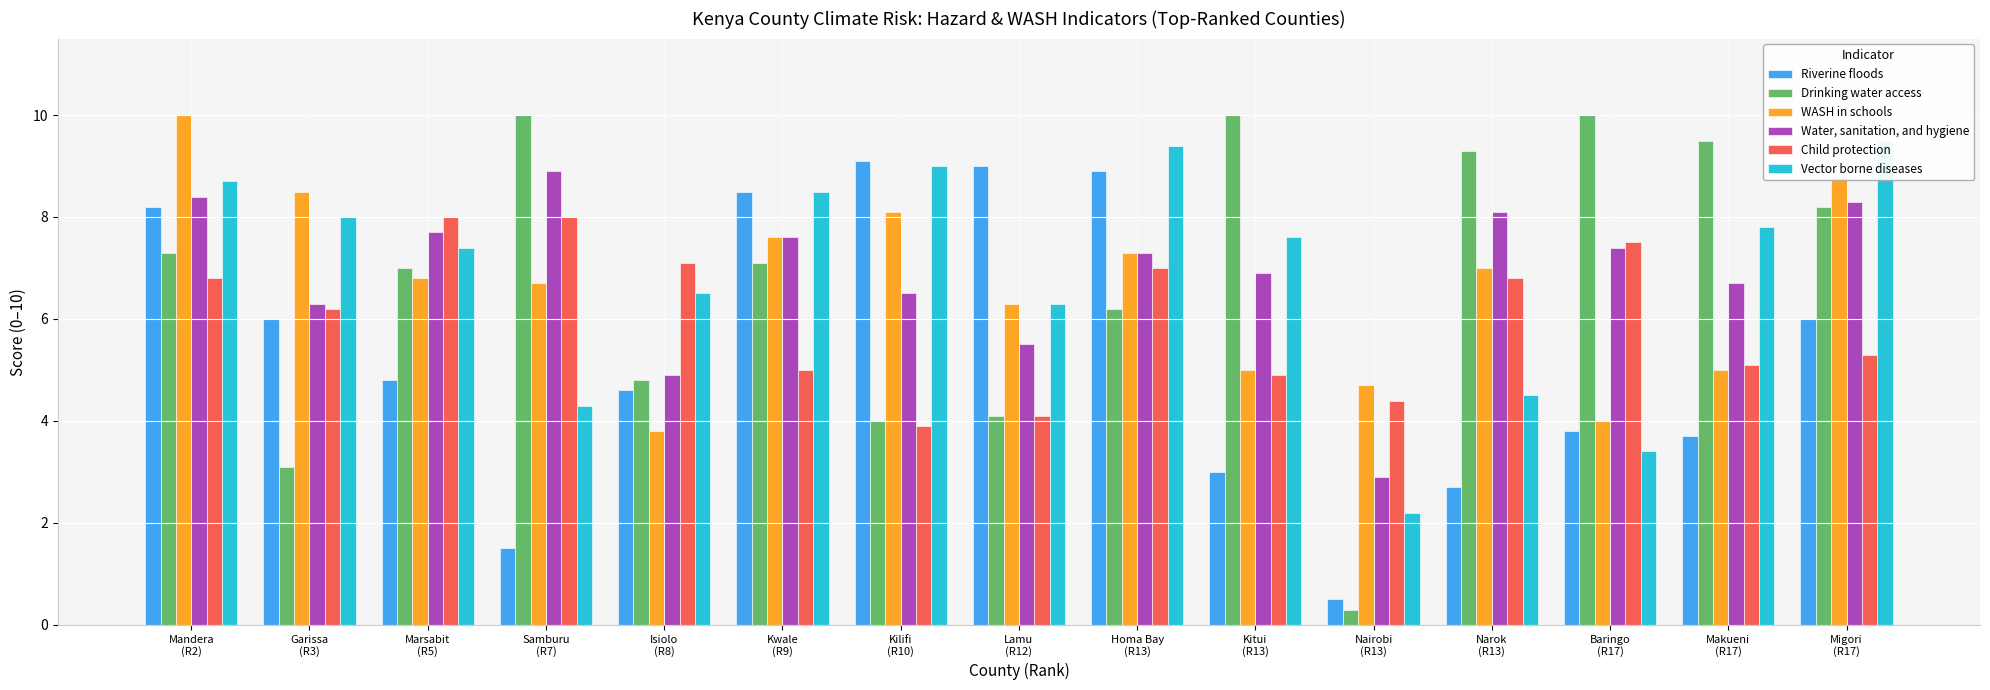

Between Mandera
(R2) and Marsabit
(R5), which series saw the biggest shift?

Riverine floods